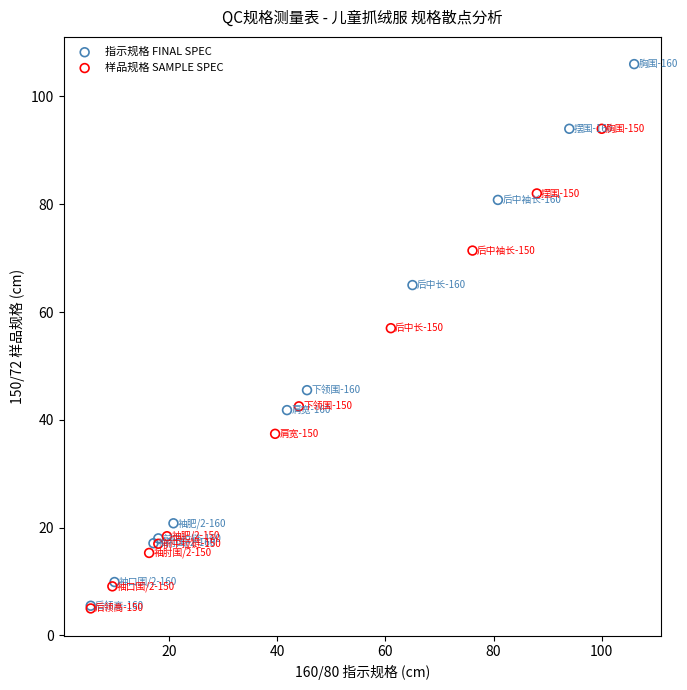

Which series contains the highest Y value?

指示规格 FINAL SPEC